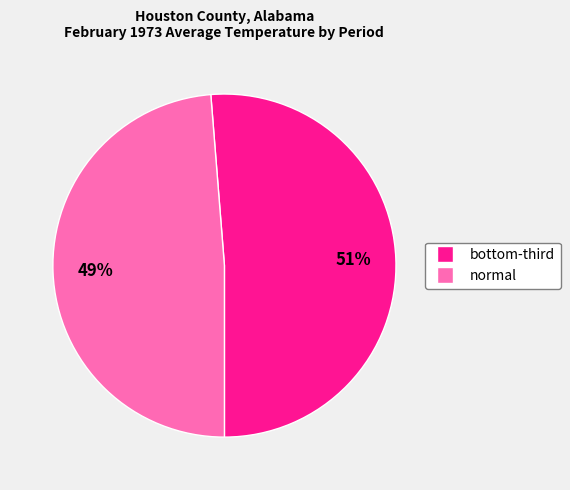

How many slices are in this pie chart?

2